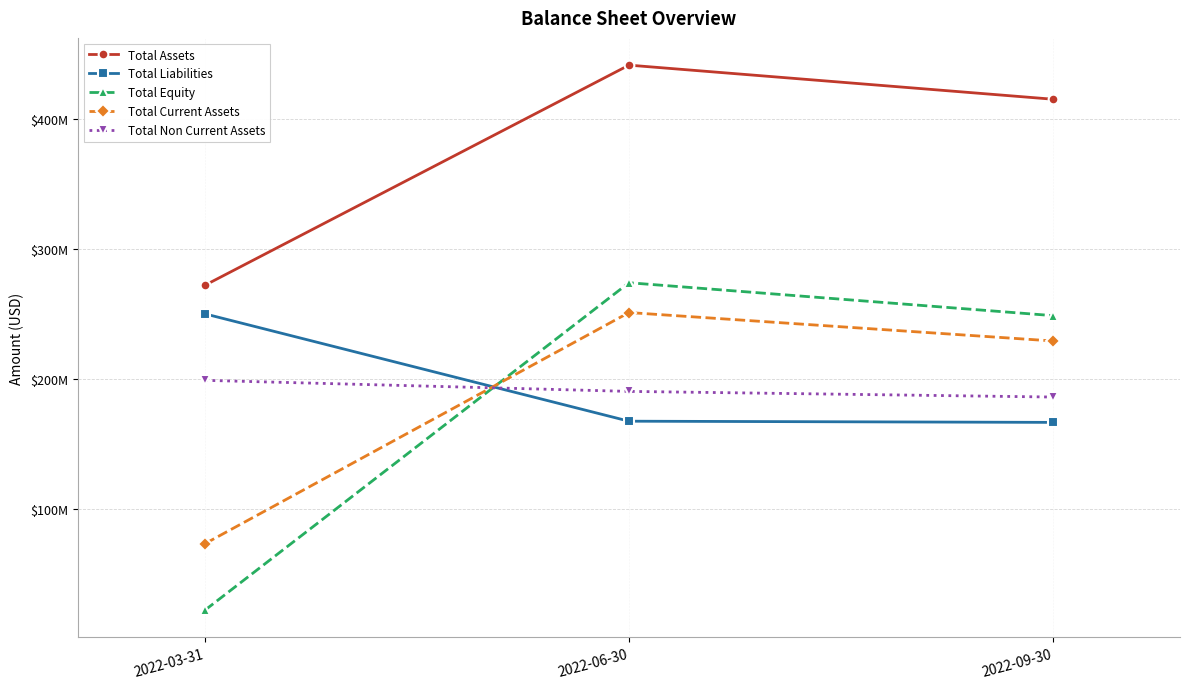

What is the sum of all Total Current Assets values?

553091000